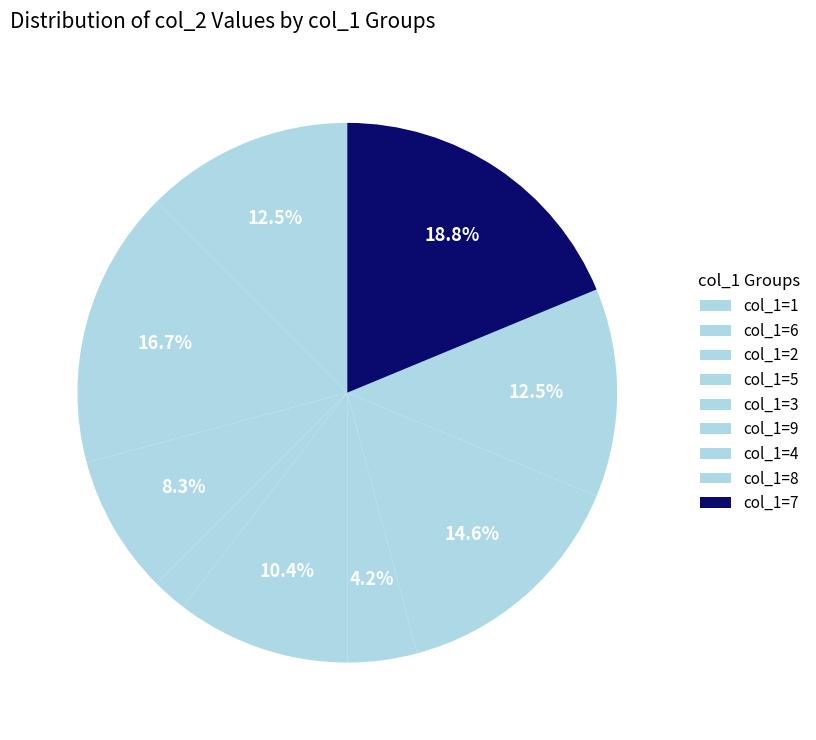

How many slices are in this pie chart?

9